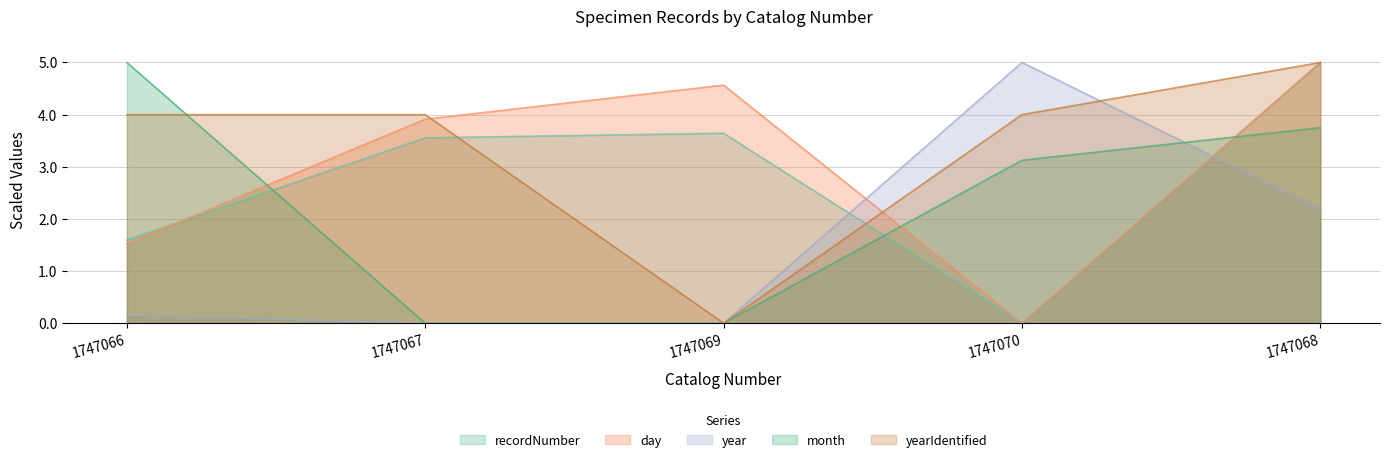

Is it true that year equals 0.0 at 1747069?

True